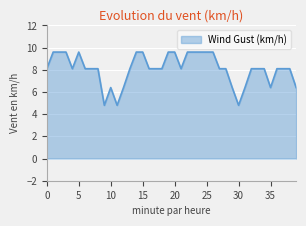

What is the minimum value shown in the chart?

4.8